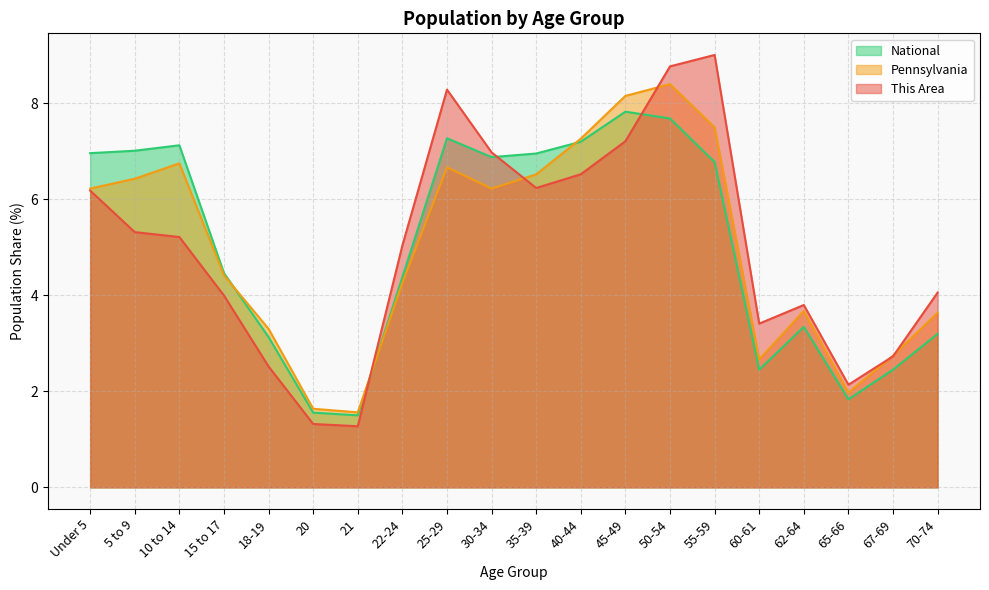

What is the difference between the maximum and minimum values in the This Area series?

7.7